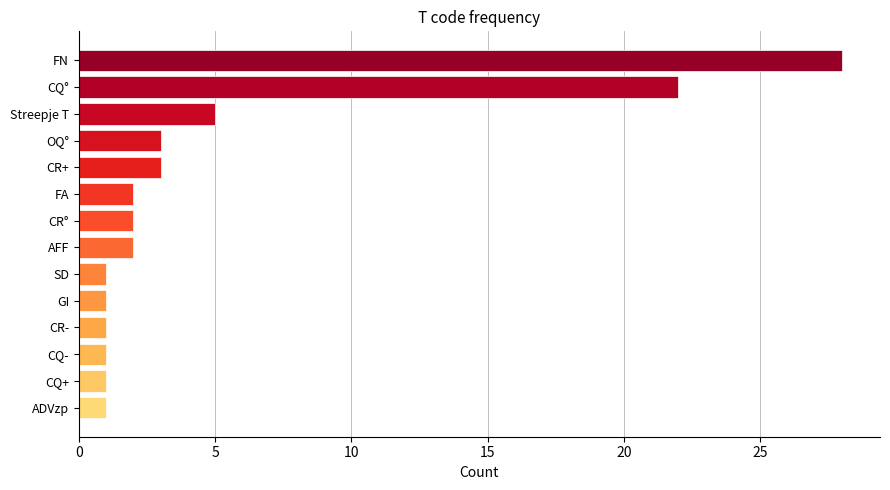

At which label is the value closest to 14?

CQ°